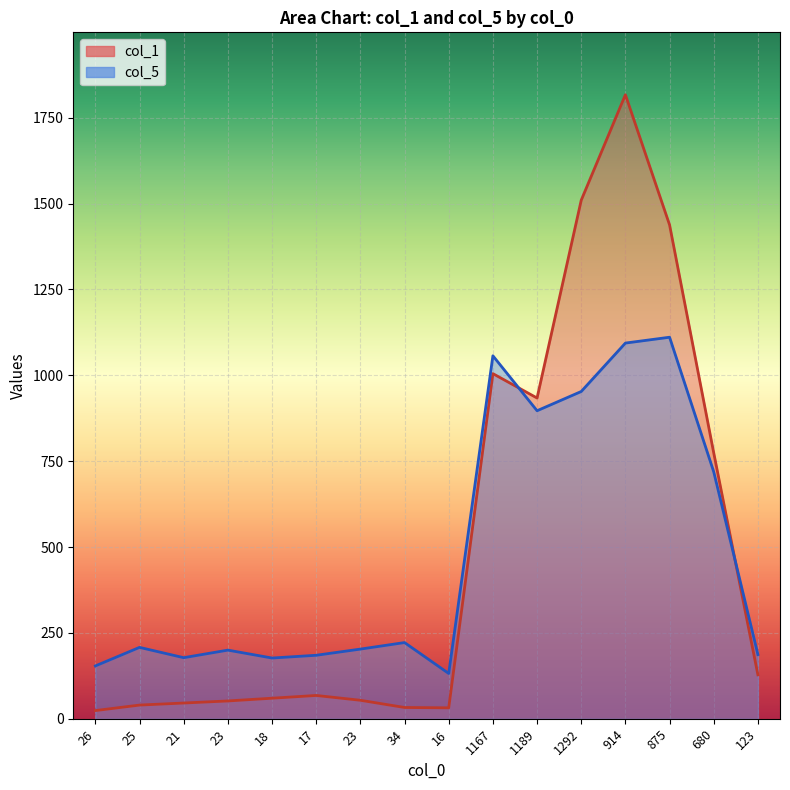

At which label does col_1 first exceed 68?

1167